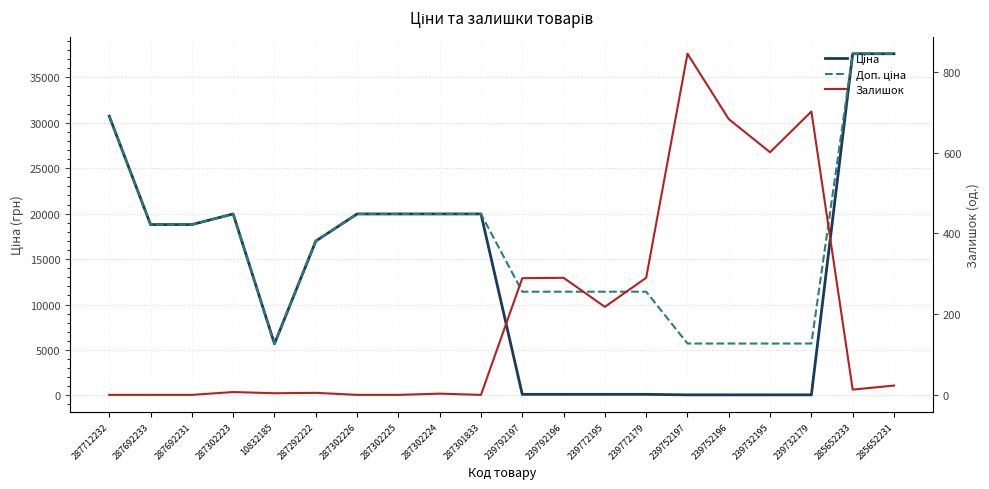

What is the maximum value shown in the chart?

37593.6